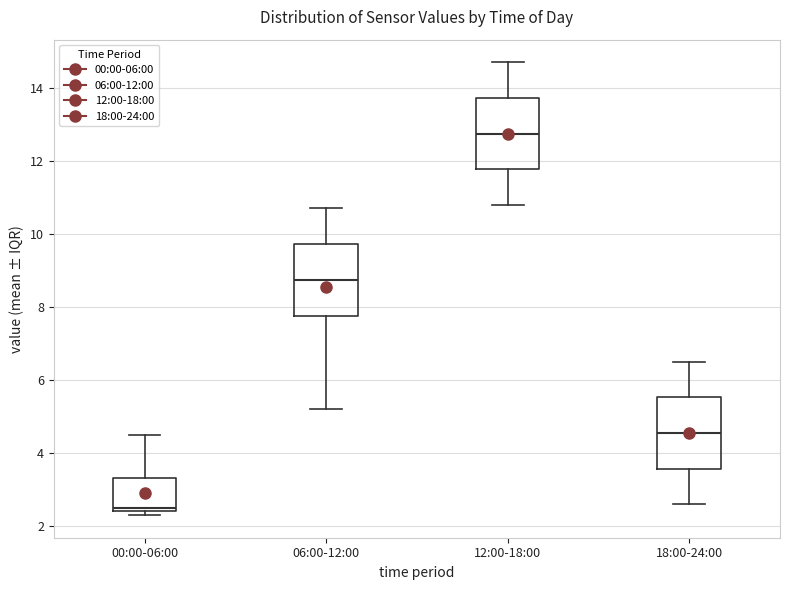

Where is the lower edge of the box for 12:00-18:00 on the y-axis? The values are not printed on the chart, so give them approximately, as read against the axis.

11.8